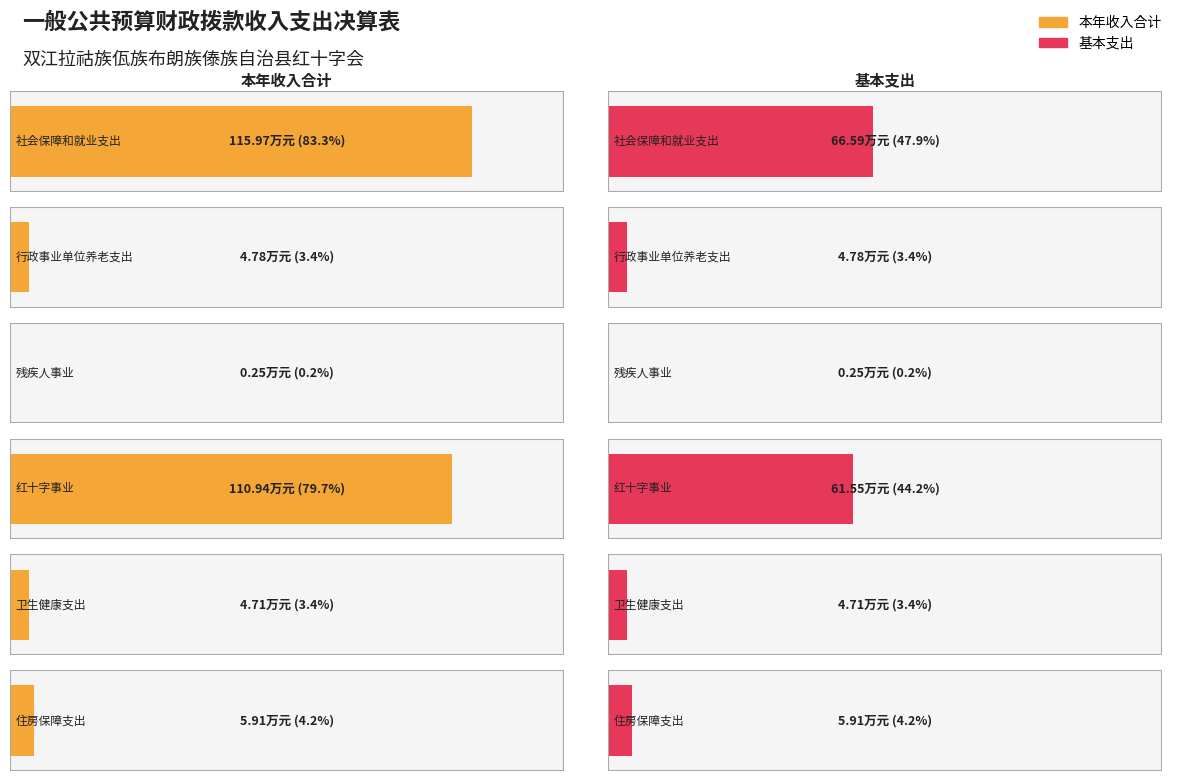

How many groups of bars are there?

6